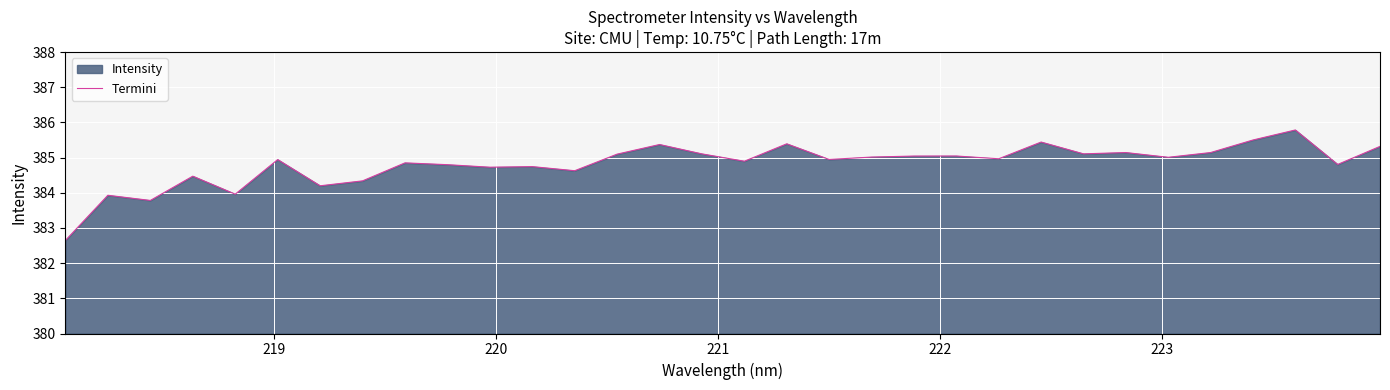

What is the greatest value displayed?

385.8